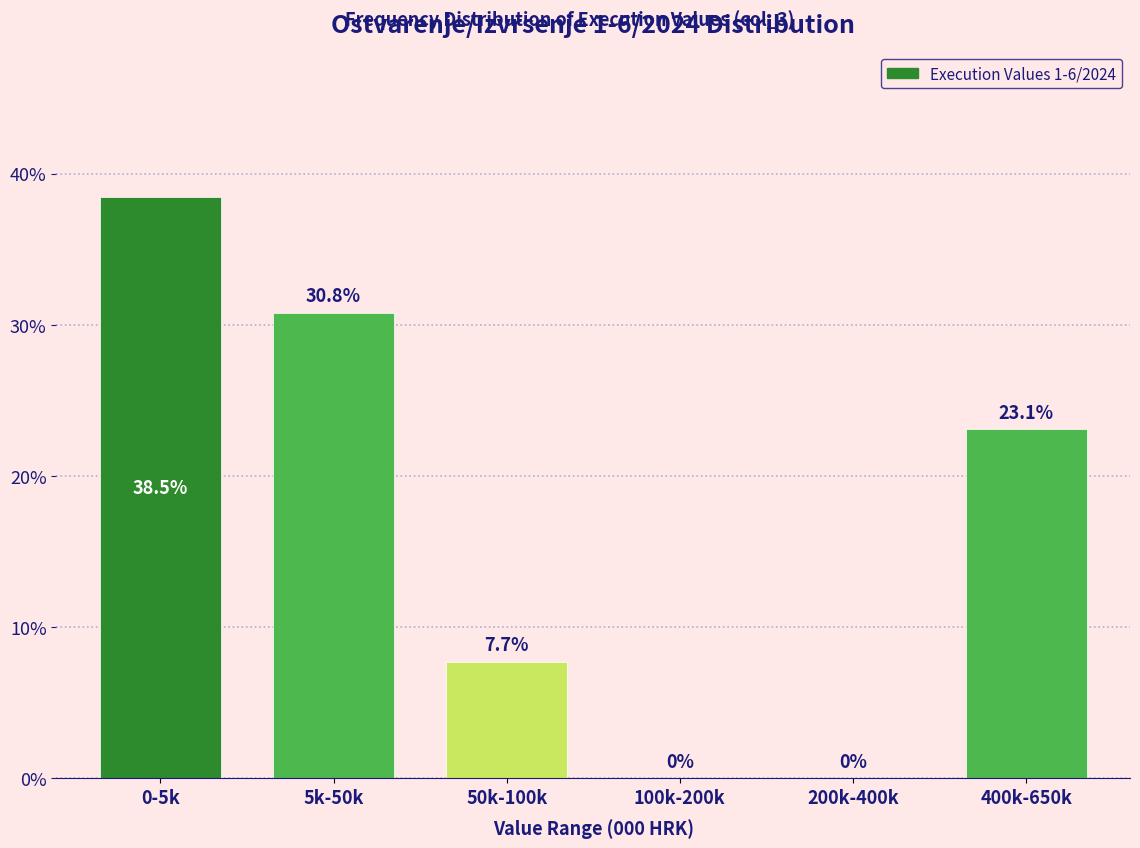

Reading left to right, what are all the values shown in this chart?

0-5k=38.5	5k-50k=30.8	50k-100k=7.7	100k-200k=0.0	200k-400k=0.0	400k-650k=23.1